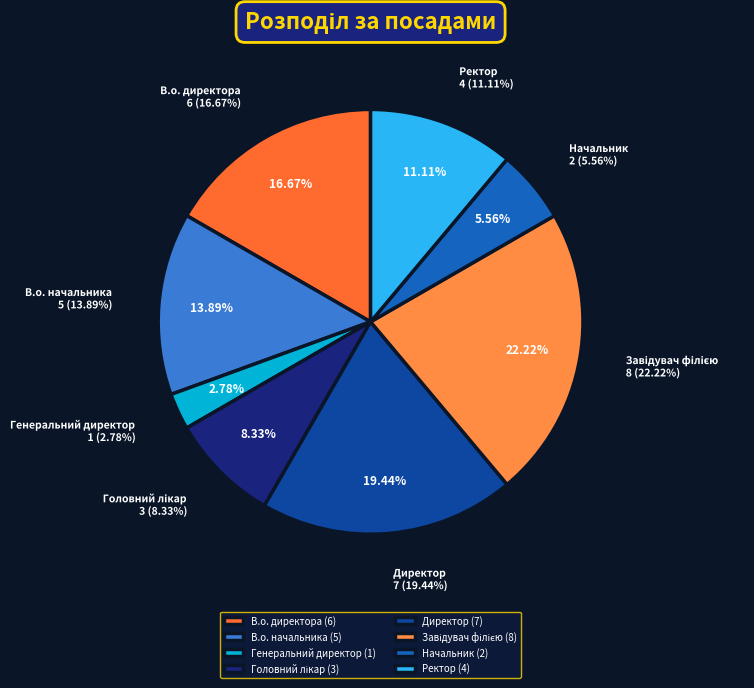

To the nearest percent, what is the combined percentage of В.о. начальника and Генеральний директор?

17%